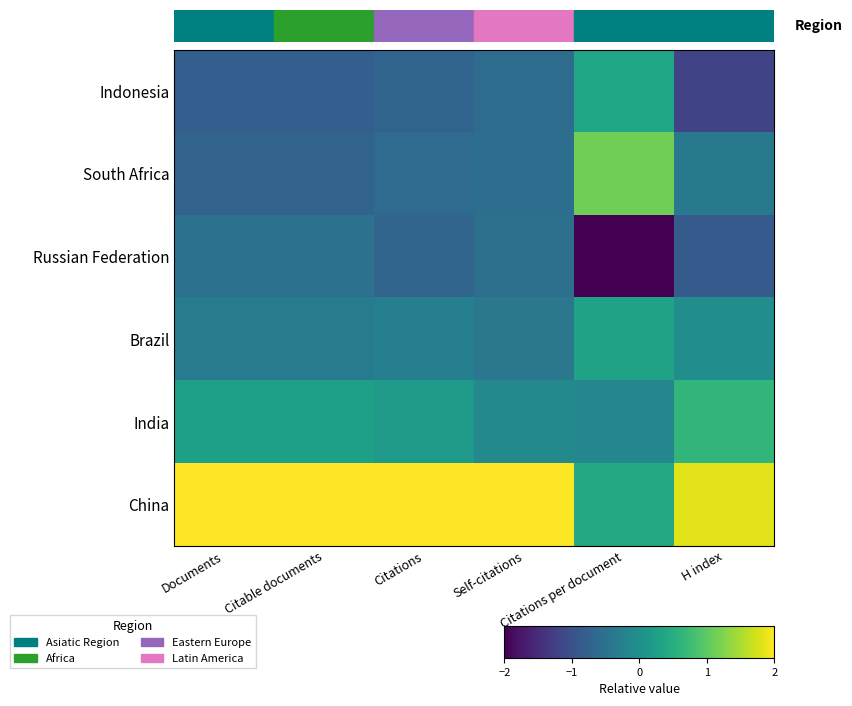

Which series has the largest range (max minus min)?

South Africa